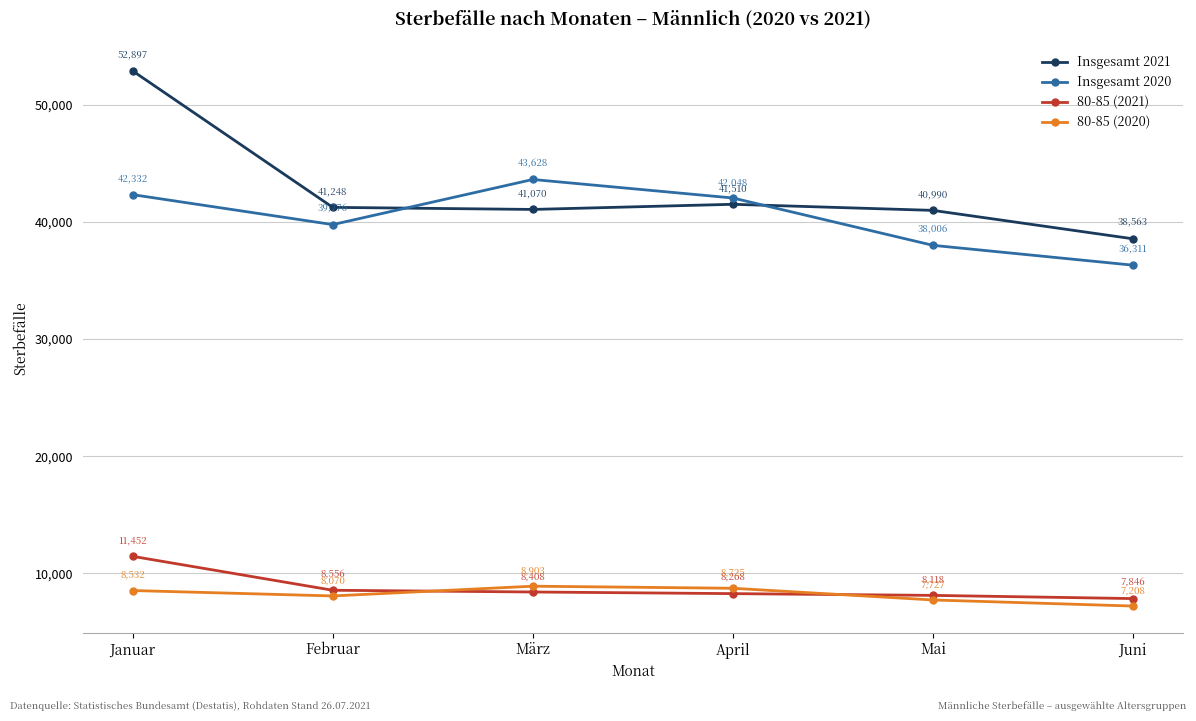

What is the label of the 1st point from the right?

Juni